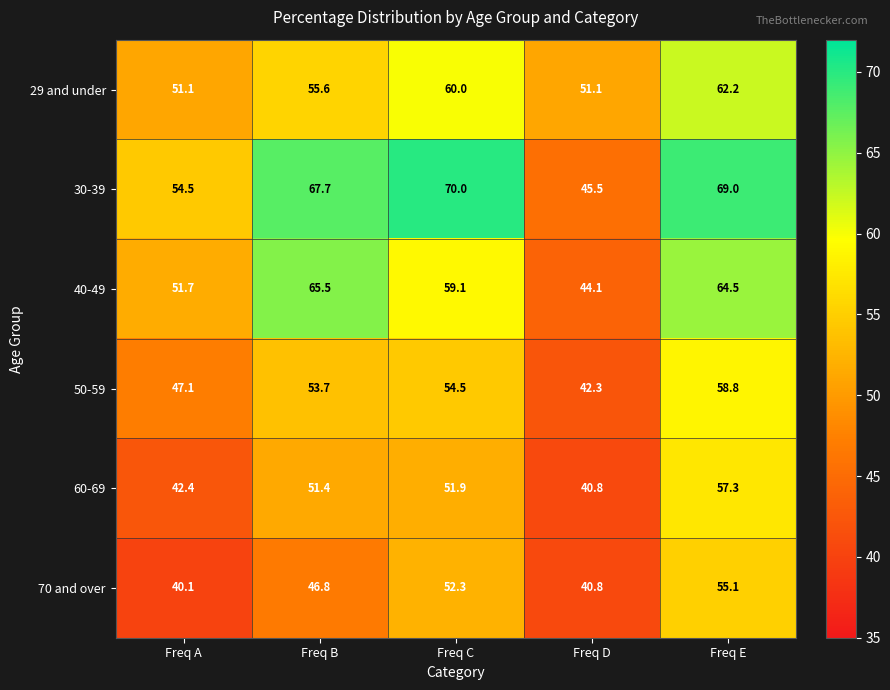

Which category has the lowest value across all series?

Freq A